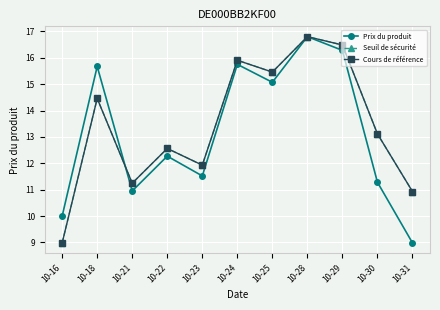

List the series in order of their peak value, highest first.

Prix du produit, Seuil de sécurité, Cours de référence